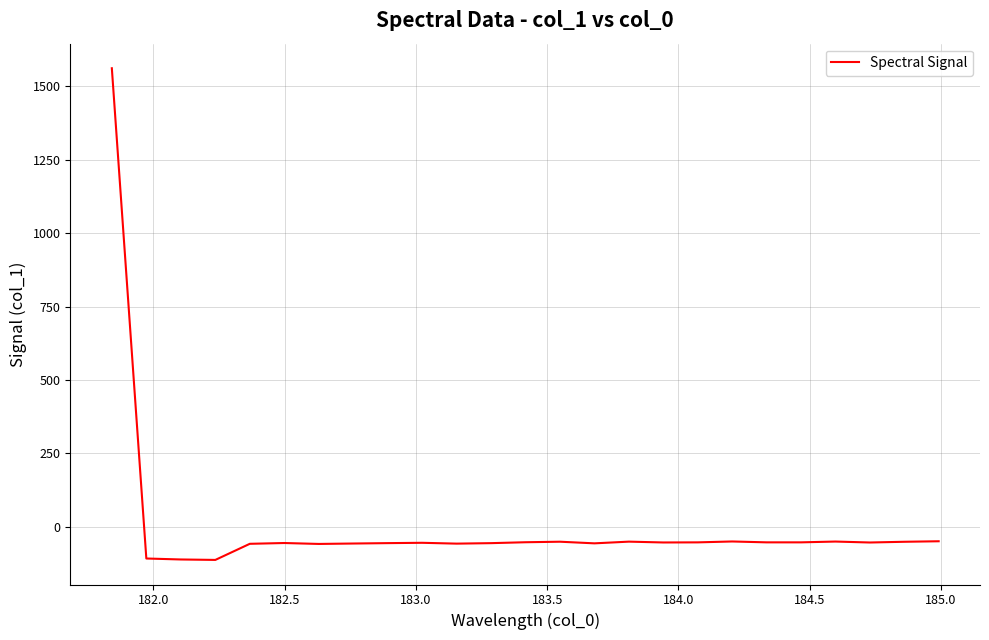

What is the difference between the maximum and minimum values?

1674.3